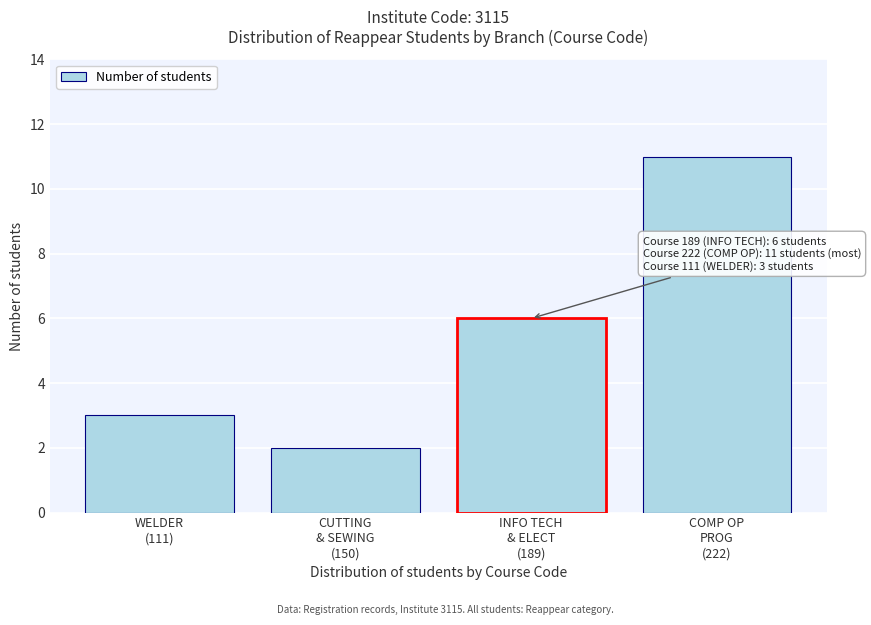

Reading left to right, what are all the values shown in this chart?

3	2	6	11